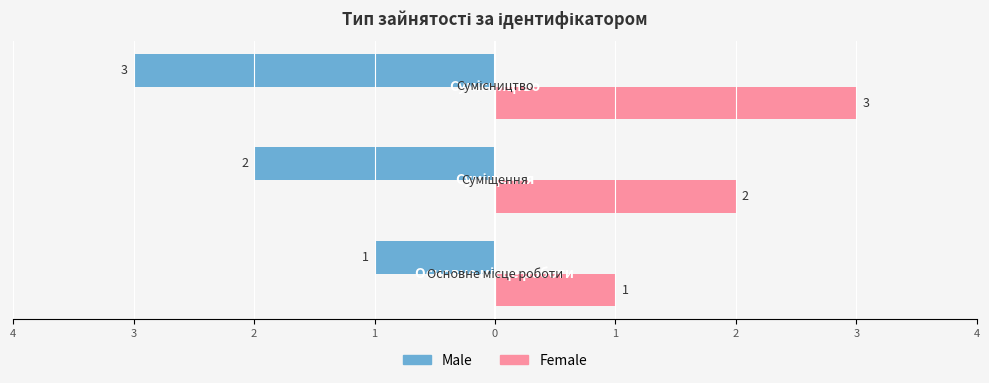

Count the Female values in the range 1 to 3.

3